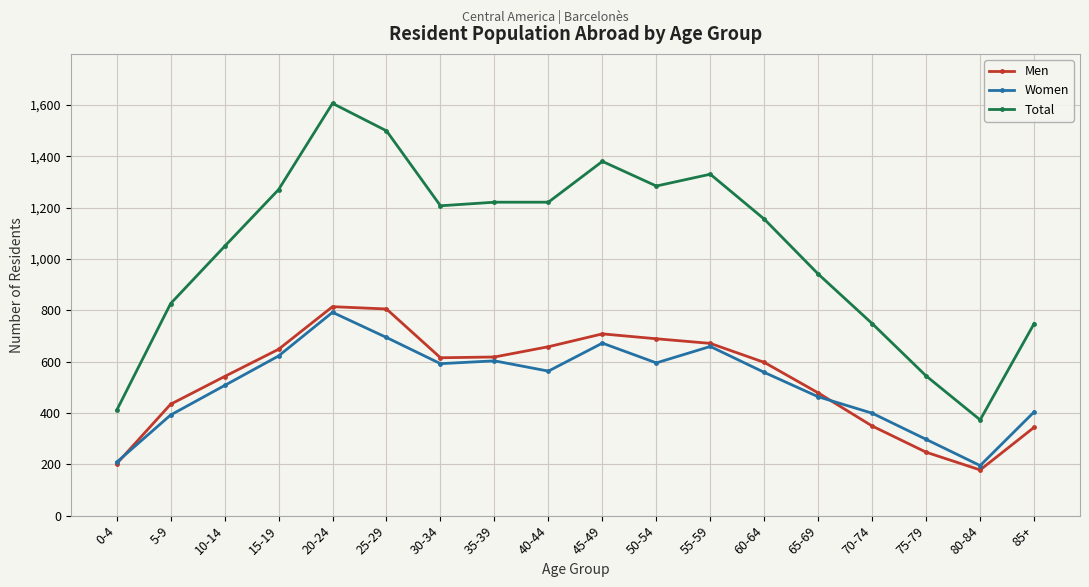

Does the chart have visible grid lines?

Yes